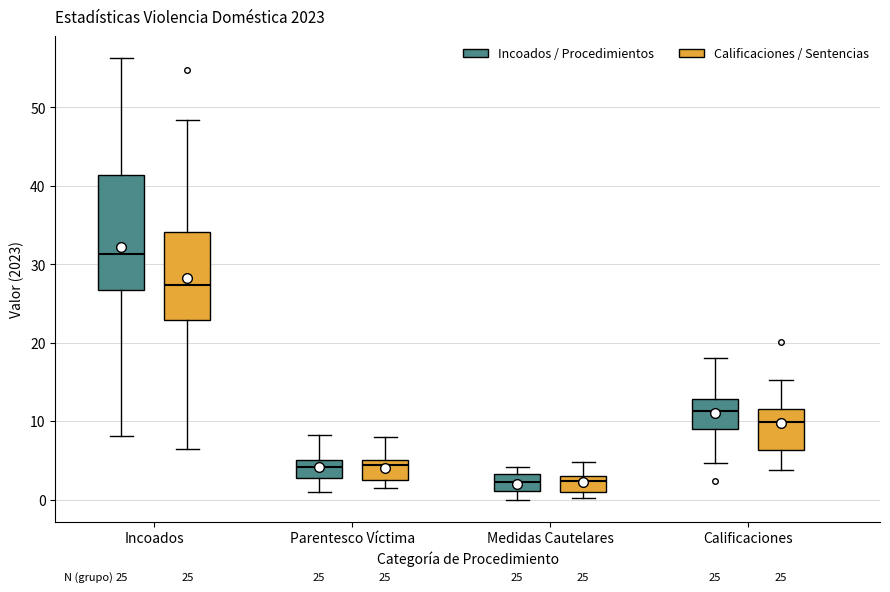

Comparing the boxes themselves (not the whiskers), which one is the tallest?

Incoados (Incoados / Procedimientos)